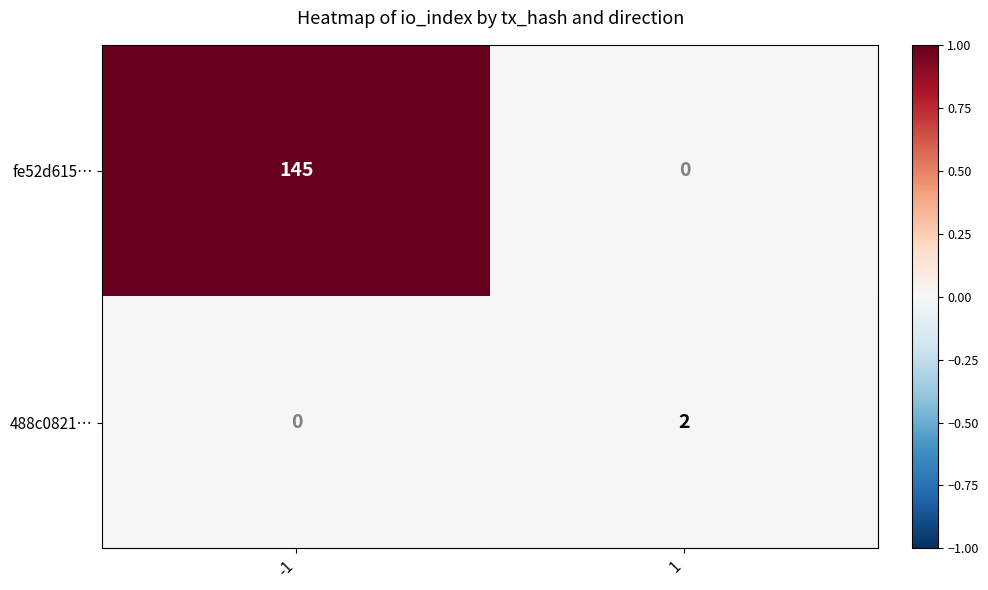

At how many categories does at least one series exceed 0?

2